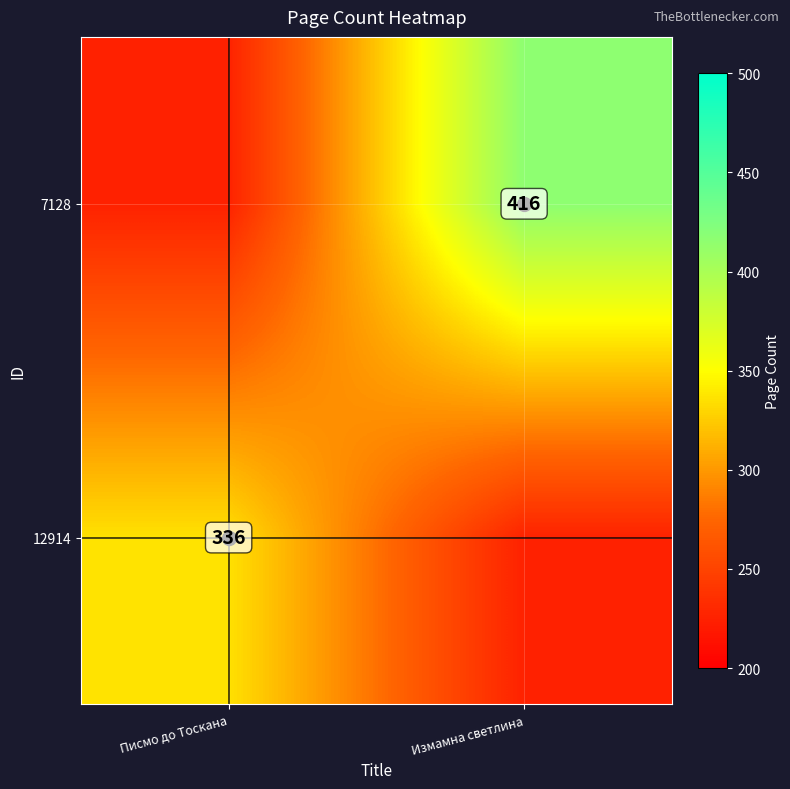

True or false: 12914 has a value of 219.5 at Писмо до Тоскана.

False